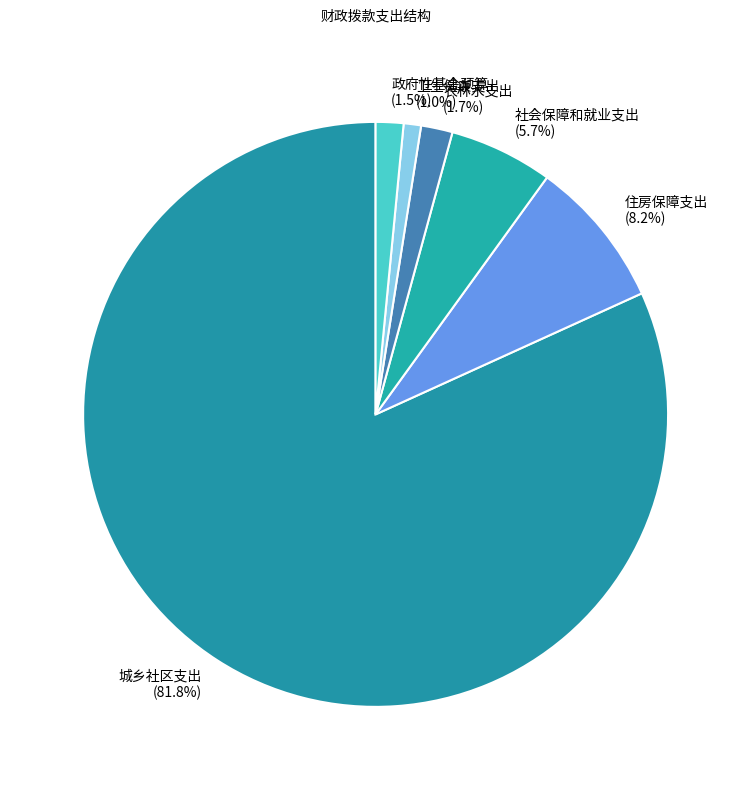

Is 农林水支出 the majority of the pie?

No